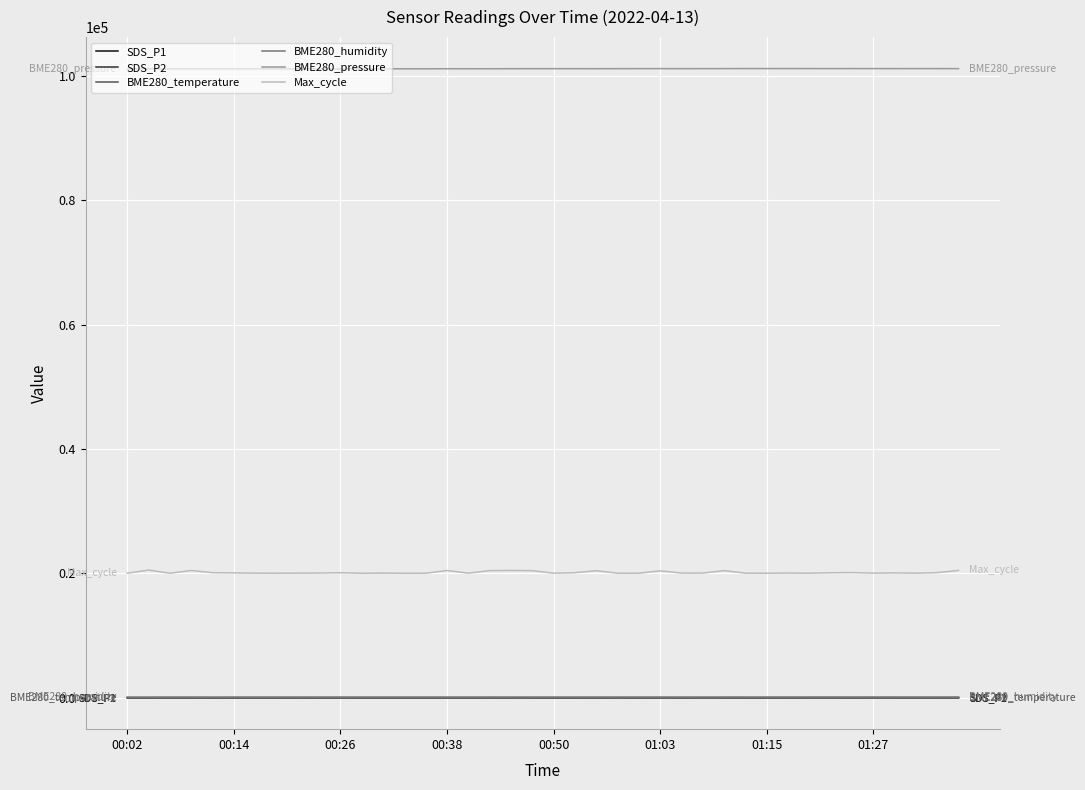

Which series has the widest spread of values?

Max_cycle